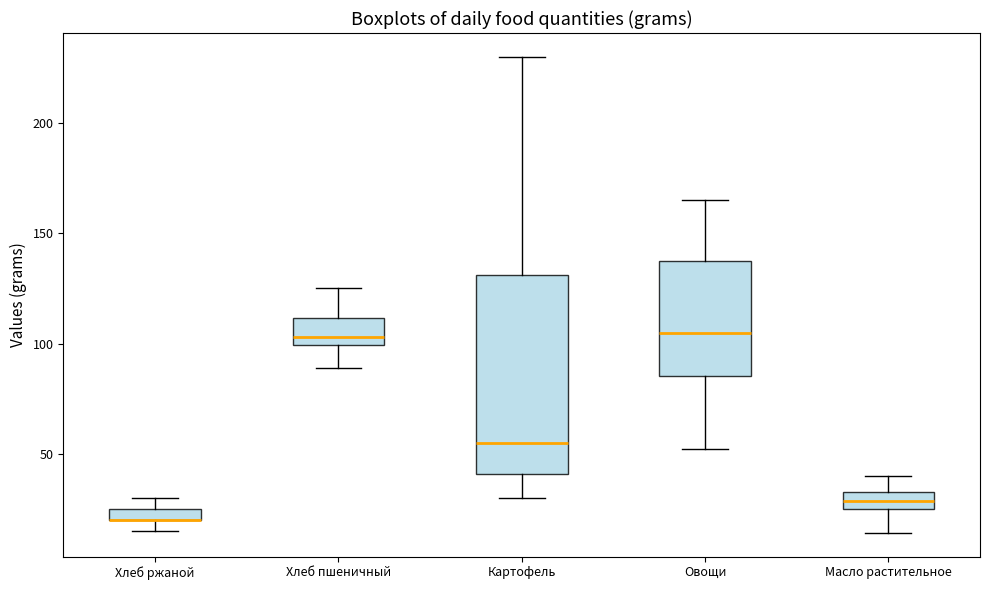

Comparing the boxes themselves (not the whiskers), which one is the tallest?

Картофель